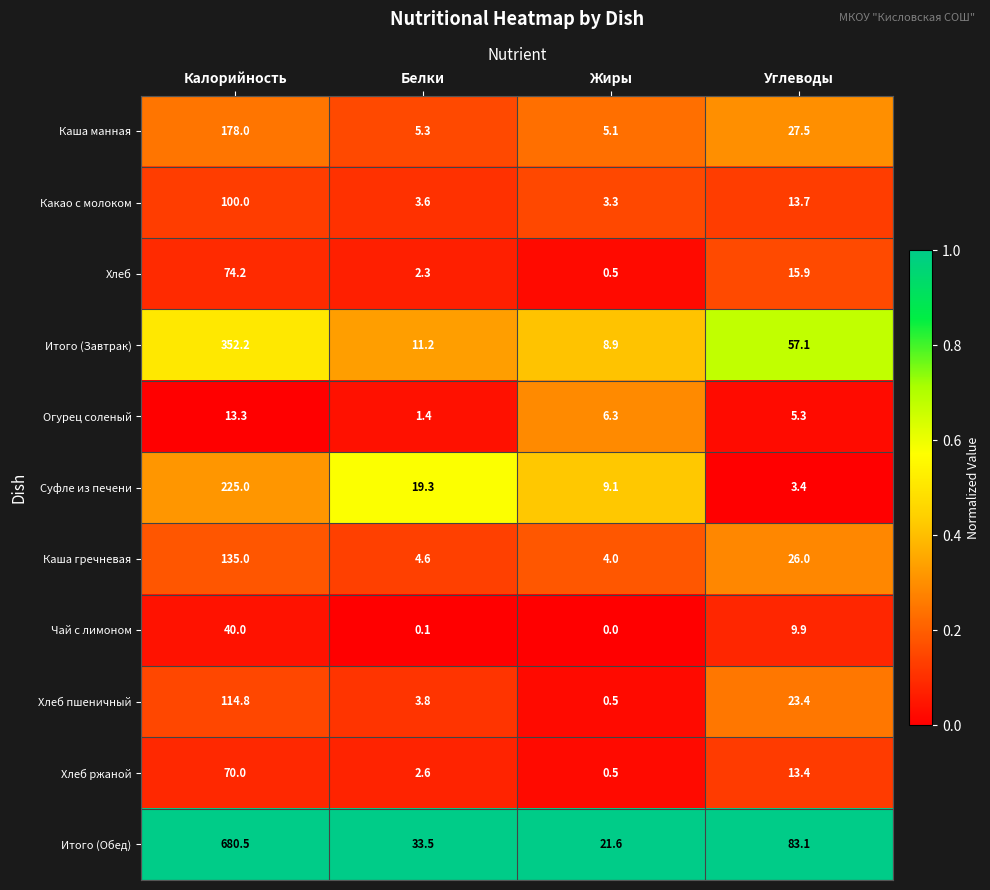

What is the difference between the second highest and minimum values in the Каша манная series?

22.4